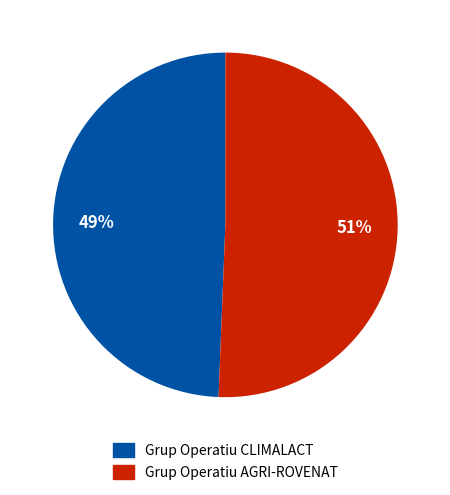

What is the ratio of the value at Grup Operatiu CLIMALACT to the value at Grup Operatiu AGRI-ROVENAT?

1.0